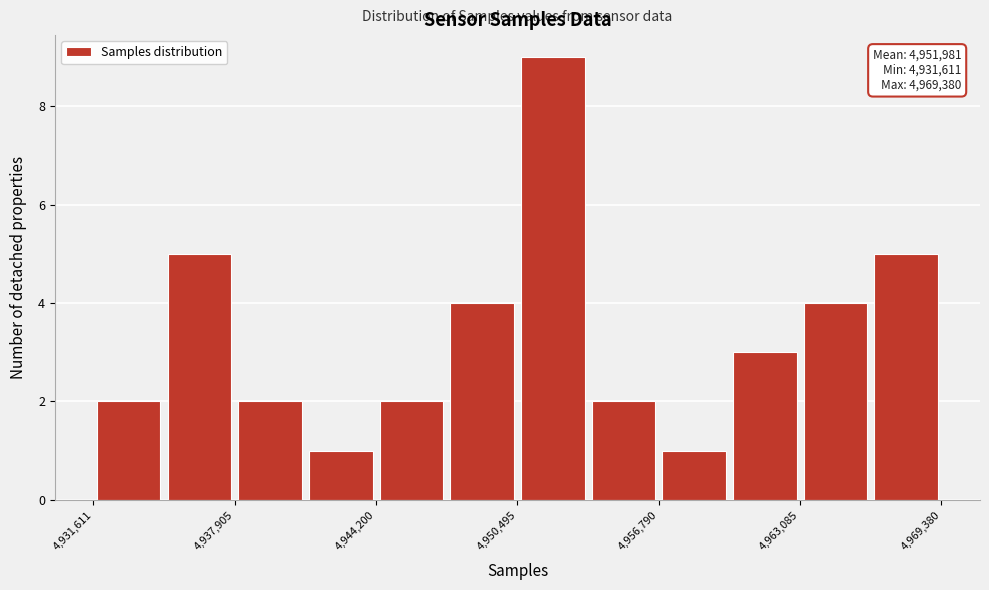

Around what value on the x-axis is the tallest bar? Give the approximate position of its centre, as read against the axis.

4952000